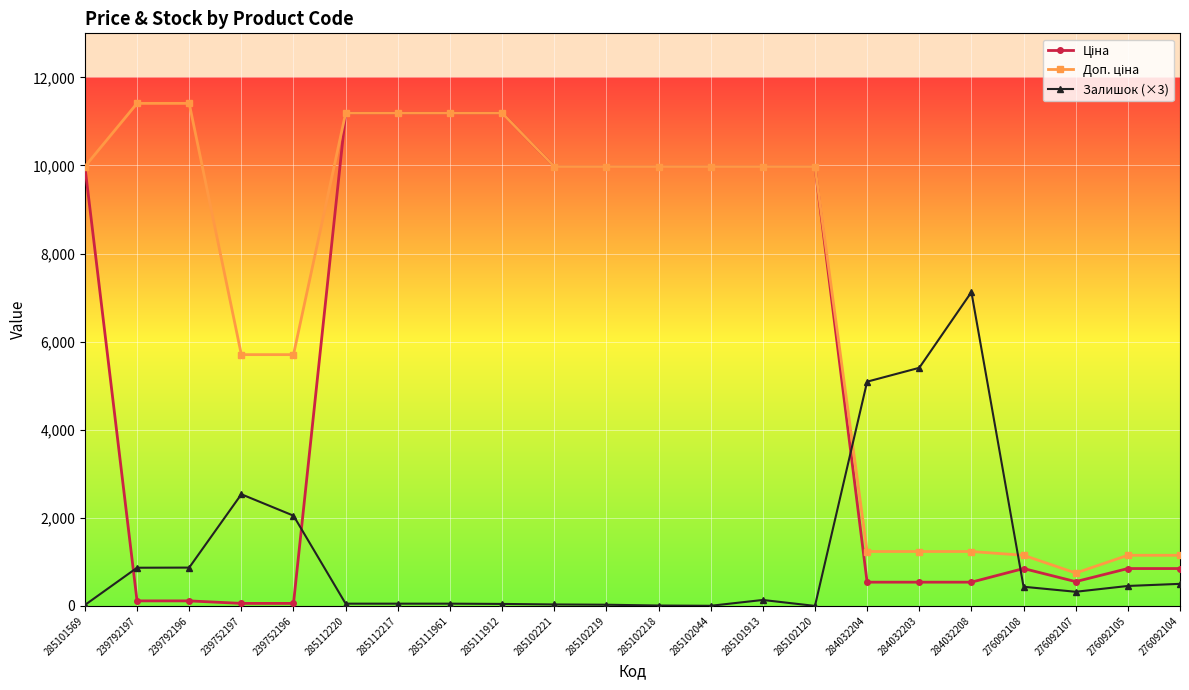

How many data points does each series have?

22